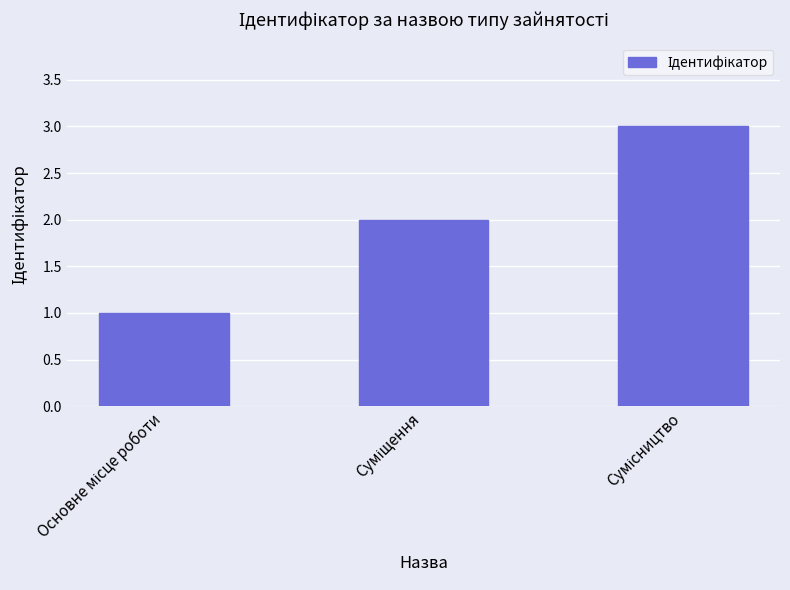

What is the maximum value shown in the chart?

3